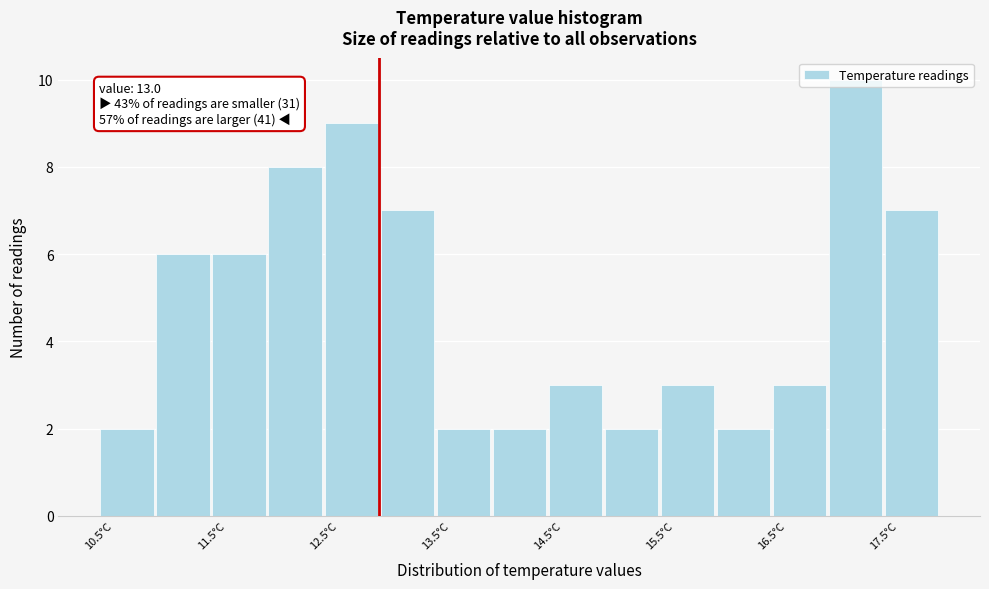

Which range on the x-axis has the tallest bar?

17.0 to 17.5